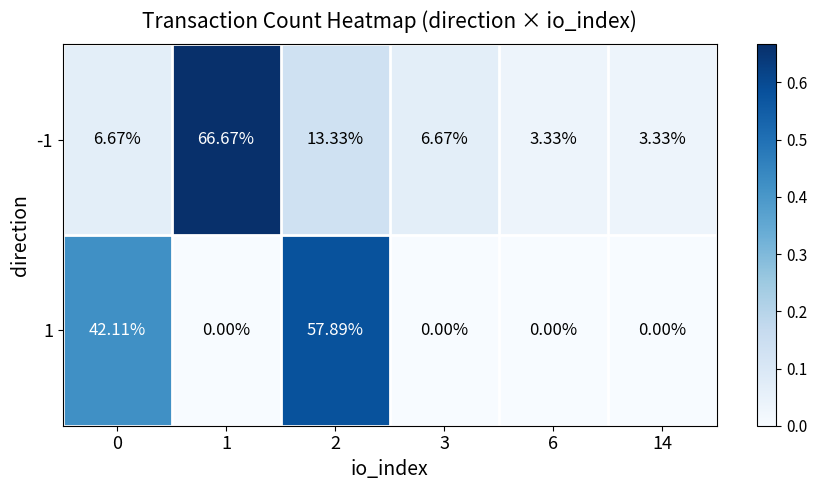

Is the value of 1 at 3 greater than the value of -1 at 6?

No